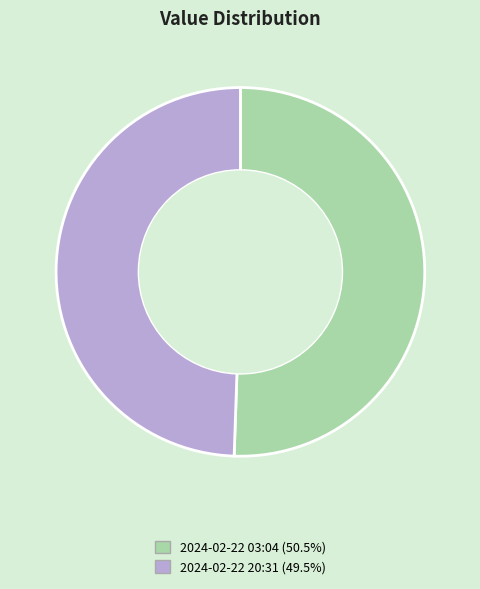

Approximately how many times larger is the value at 2024-02-22 20:31 (49.5%) compared to 2024-02-22 03:04 (50.5%)?

1.0